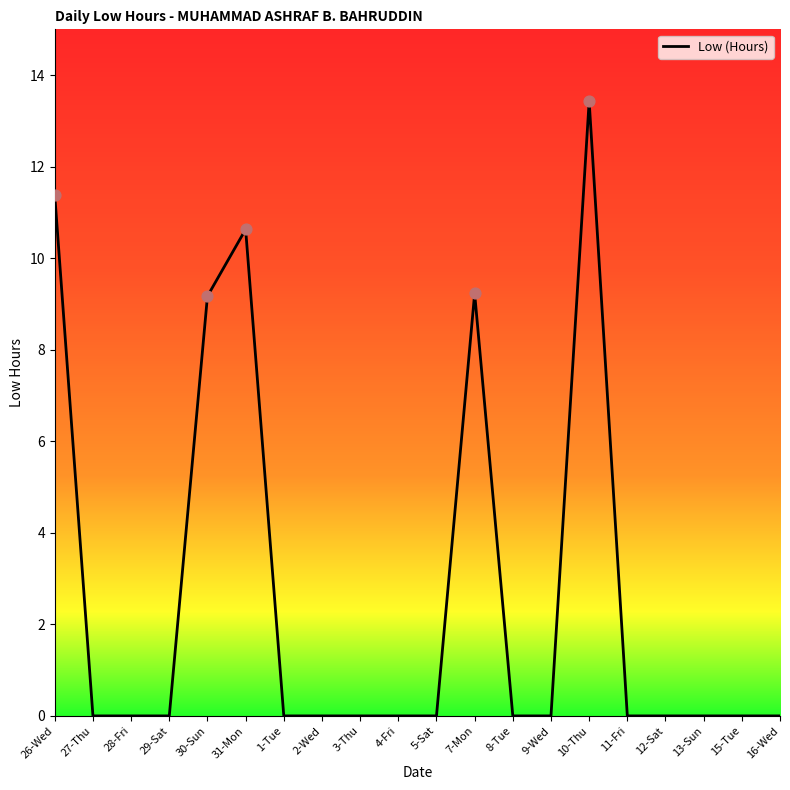

Between 4-Fri and 10-Thu, which is larger?

10-Thu